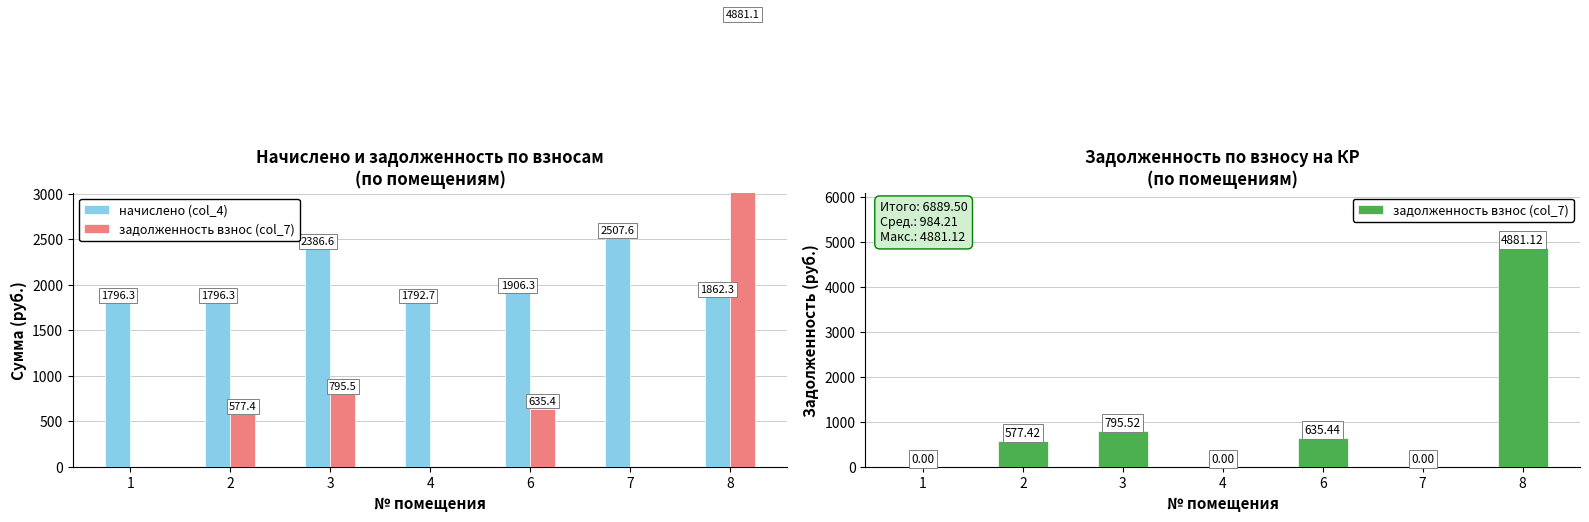

What is the value of the начислено (col_4) bar at the 1st from the left?

1796.3